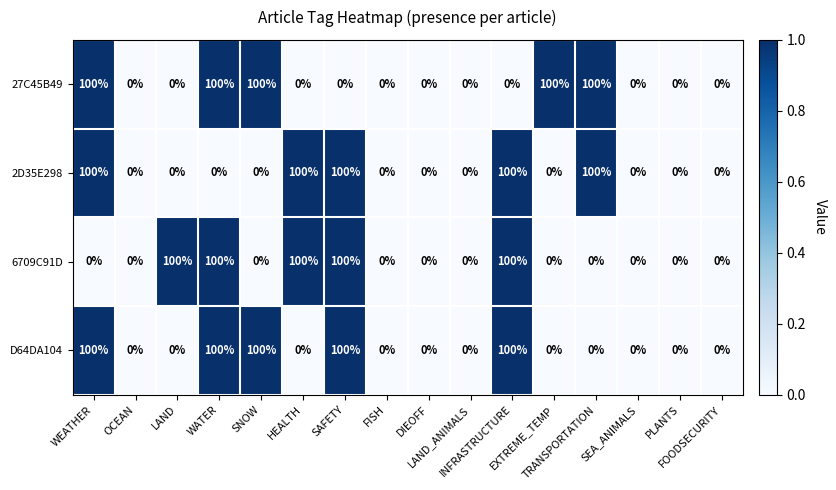

How many 6709C91D values are between 0 and 100?

16